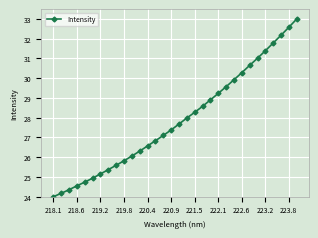

What is the average value?

27.9